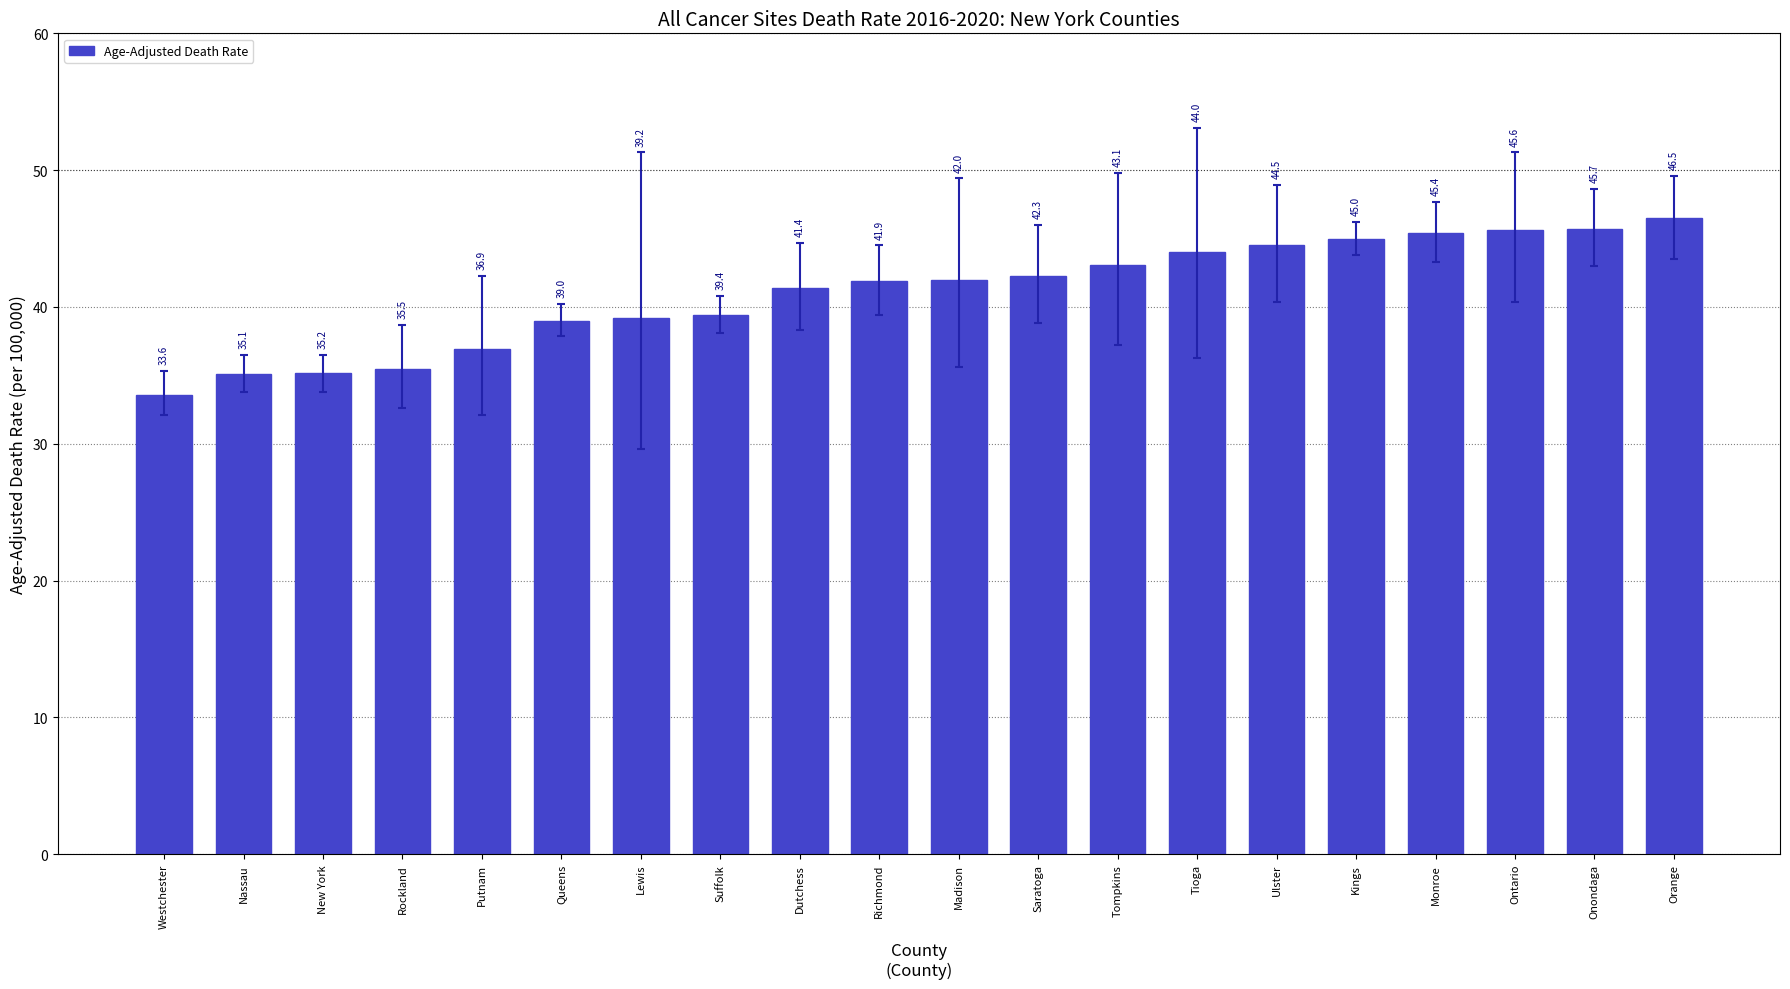

What is the label of the 11th bar from the left?

Madison